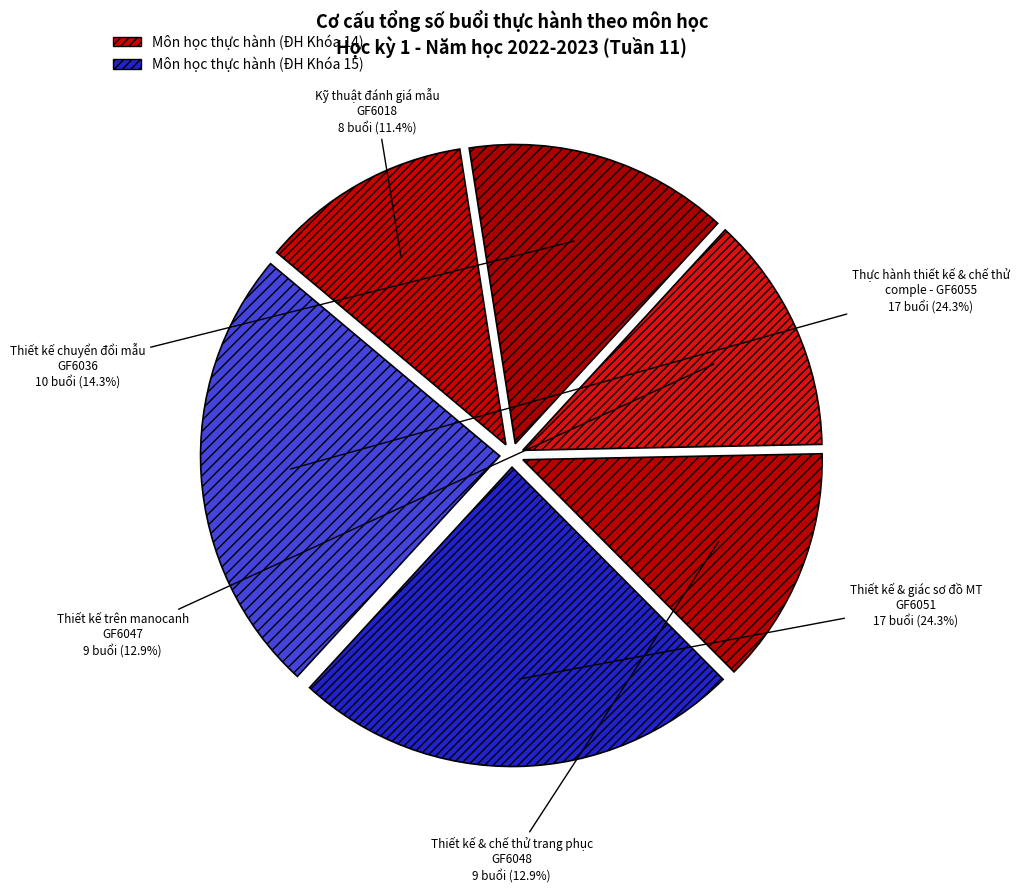

Is there any slice that represents more than half of the pie?

No